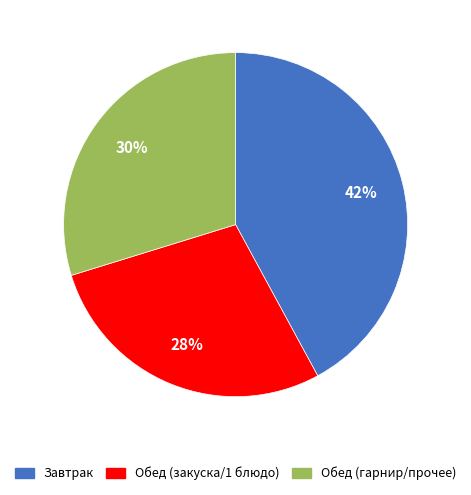

To the nearest percent, what is the difference between the largest and smallest slice percentages?

14%